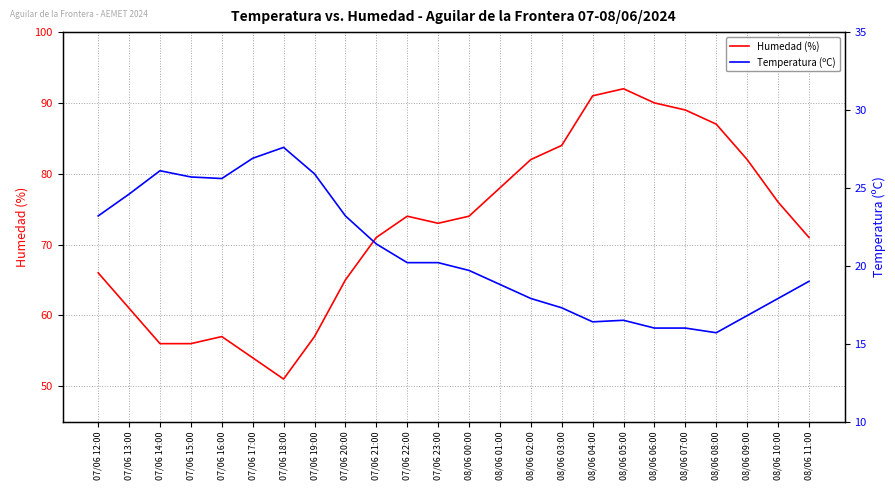

Where is Humedad (%) nearest to the value 71?

07/06 21:00